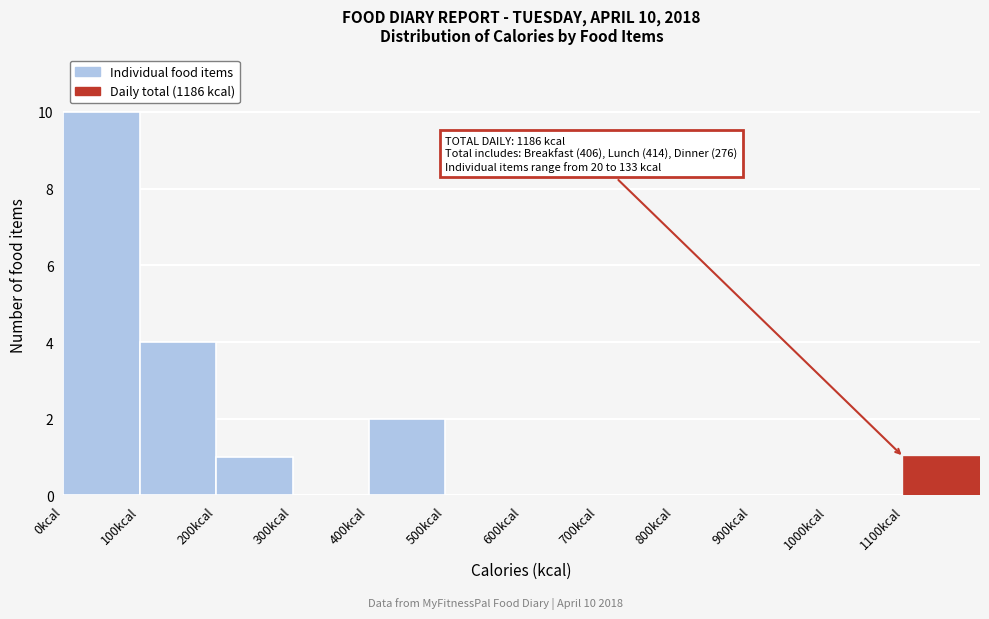

Which range on the x-axis has the tallest bar?

0 to 100